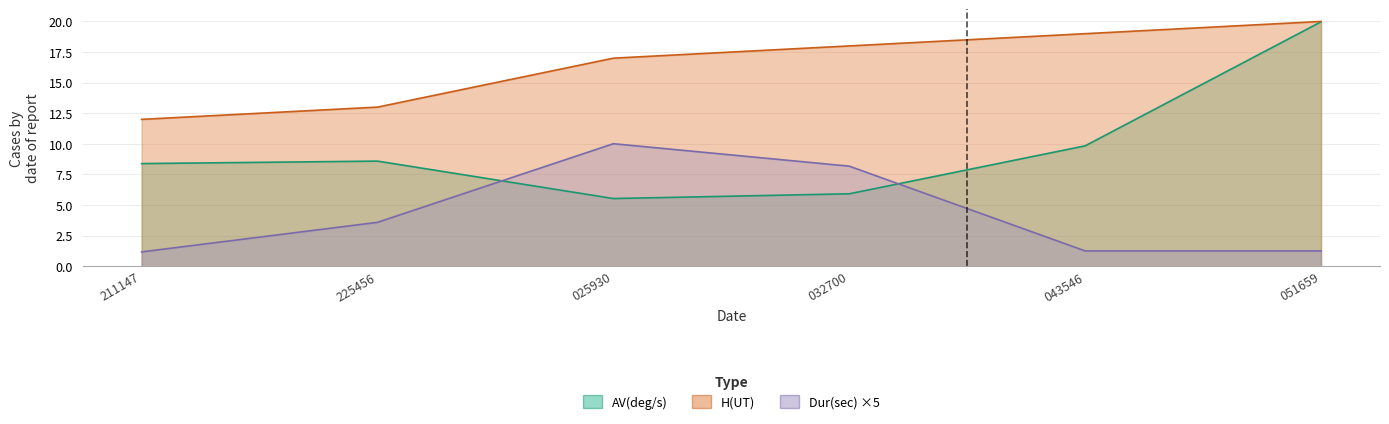

True or false: Dur(sec) and H(UT) intersect in this chart.

False